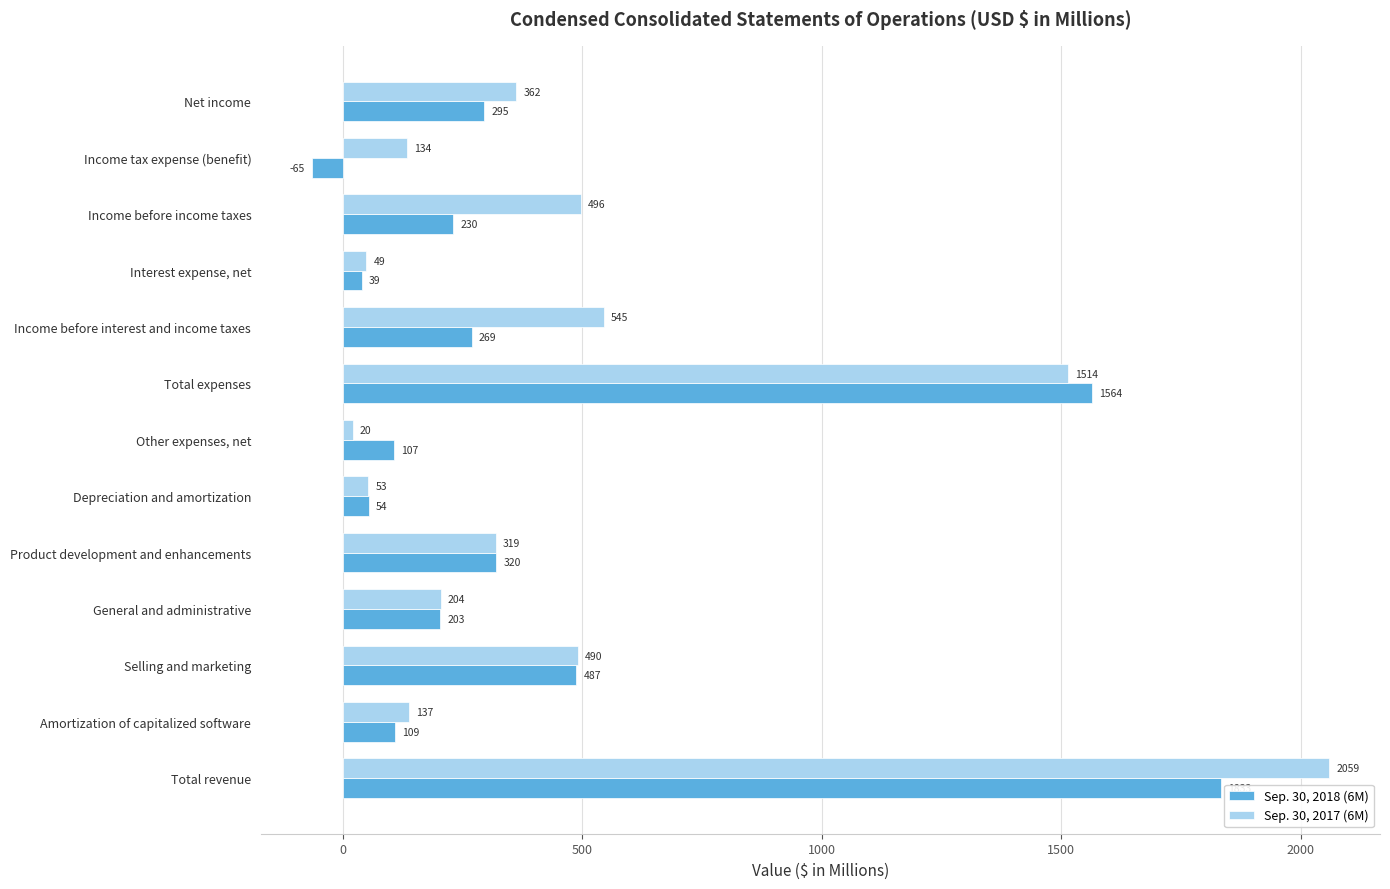

At which label is Sep. 30, 2017 (6M) closest to 1039?

Total expenses